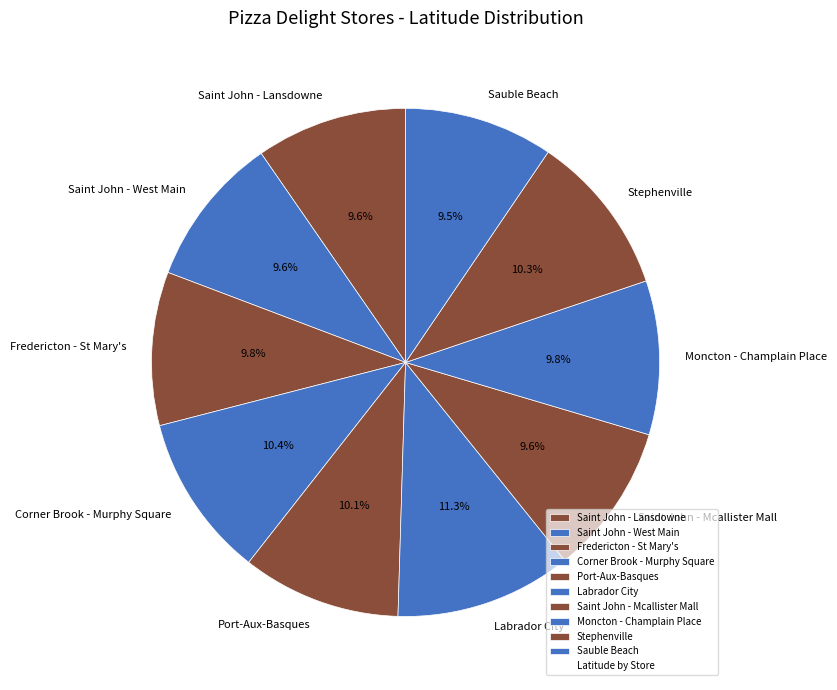

The Labrador City slice represents 5% of the pie. True or false?

False